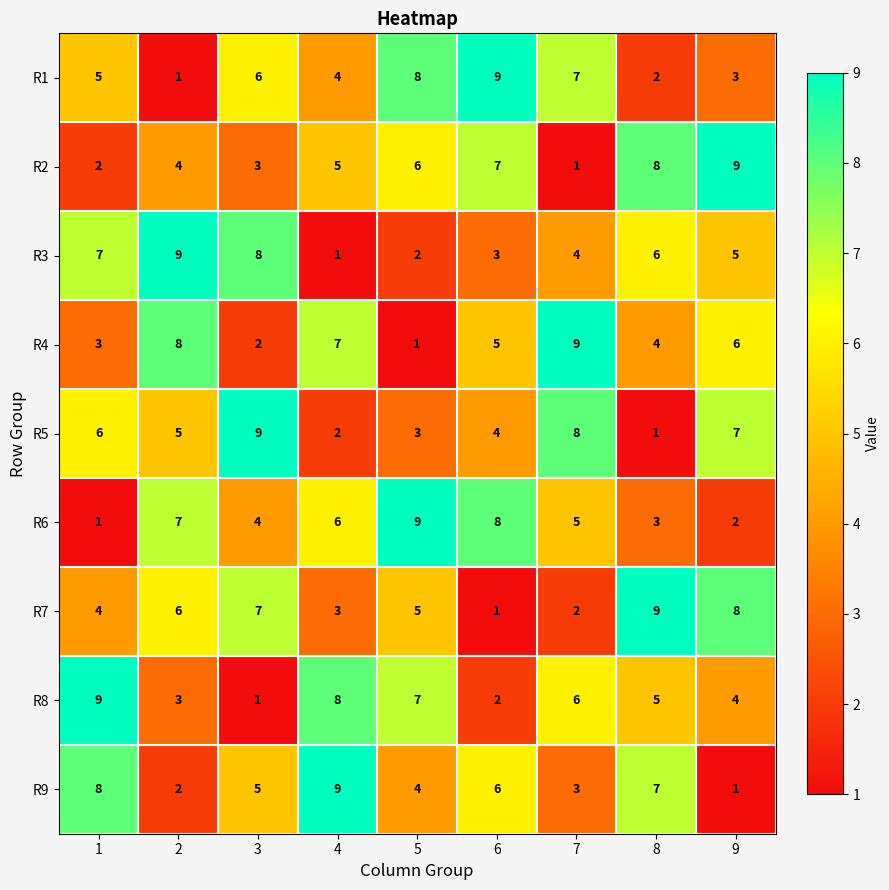

True or false: R8 has a value of 3 at 2.

True